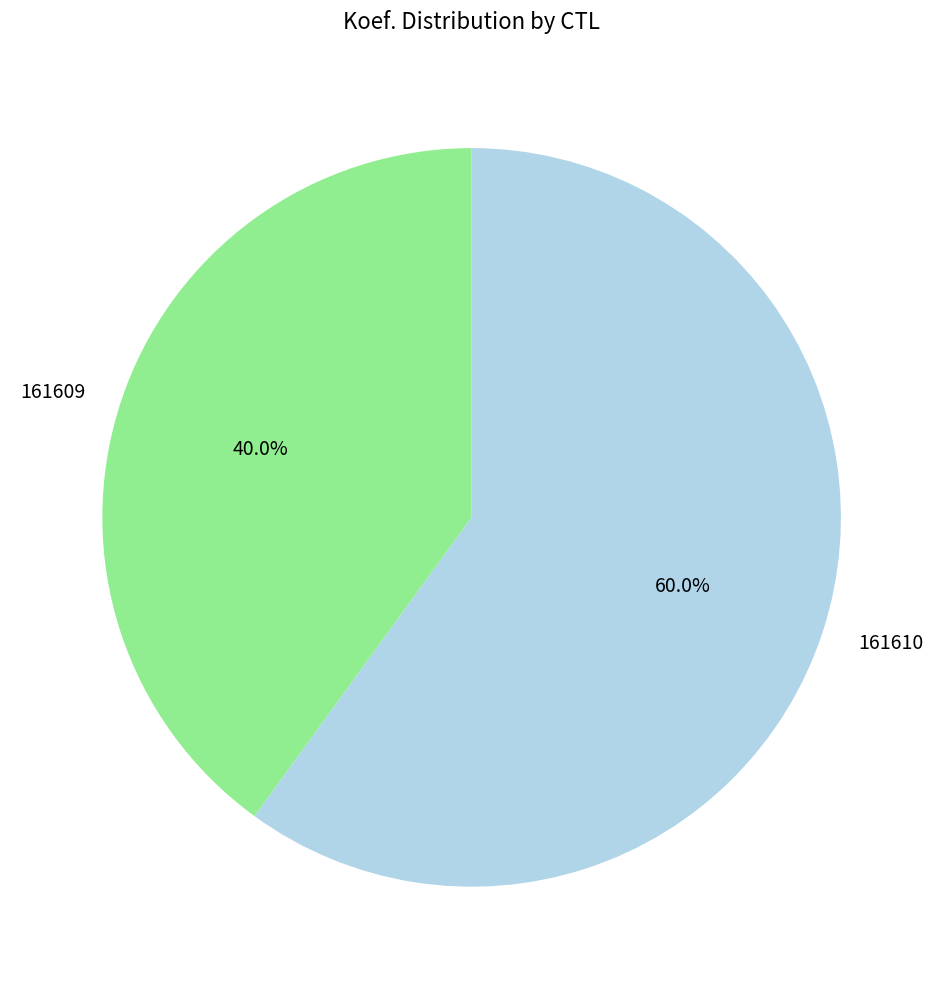

Which slice represents more than half of the pie?

161610